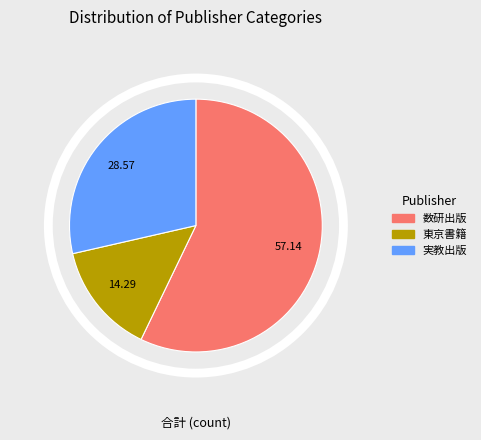

Is there any slice that represents more than half of the pie?

Yes